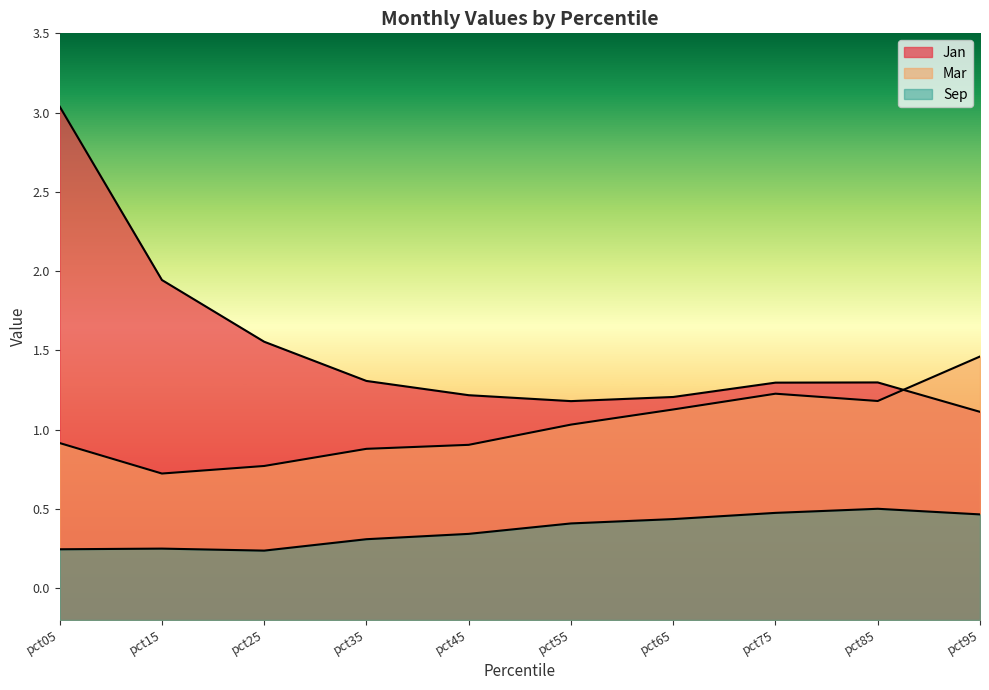

At how many categories does at least one series exceed 1?

10